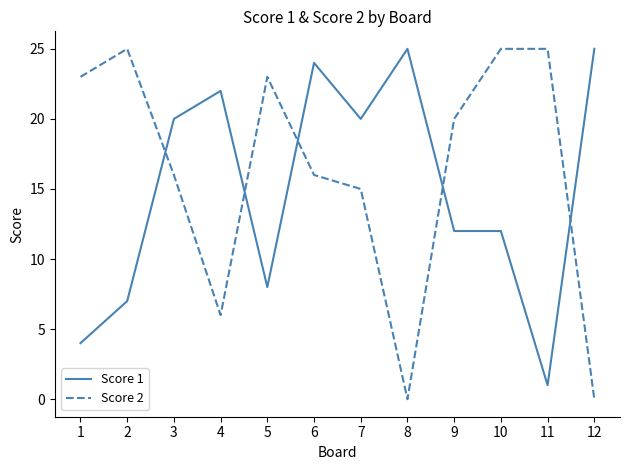

Where is the first local maximum for Score 1?

4